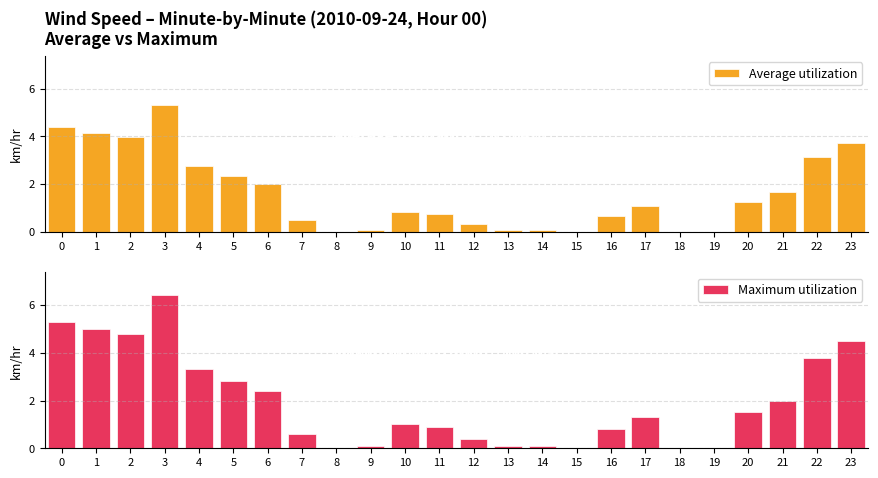

Between 1 and 5, which series saw the biggest shift?

Maximum utilization